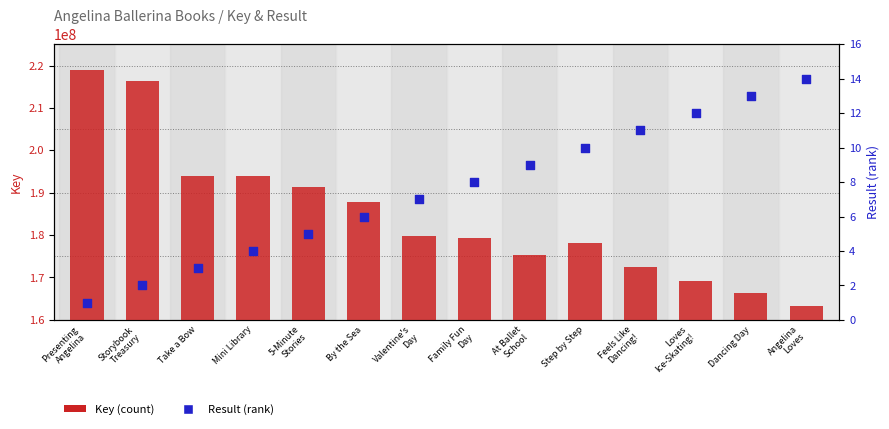

Which series has the largest total across all categories?

Key (count)